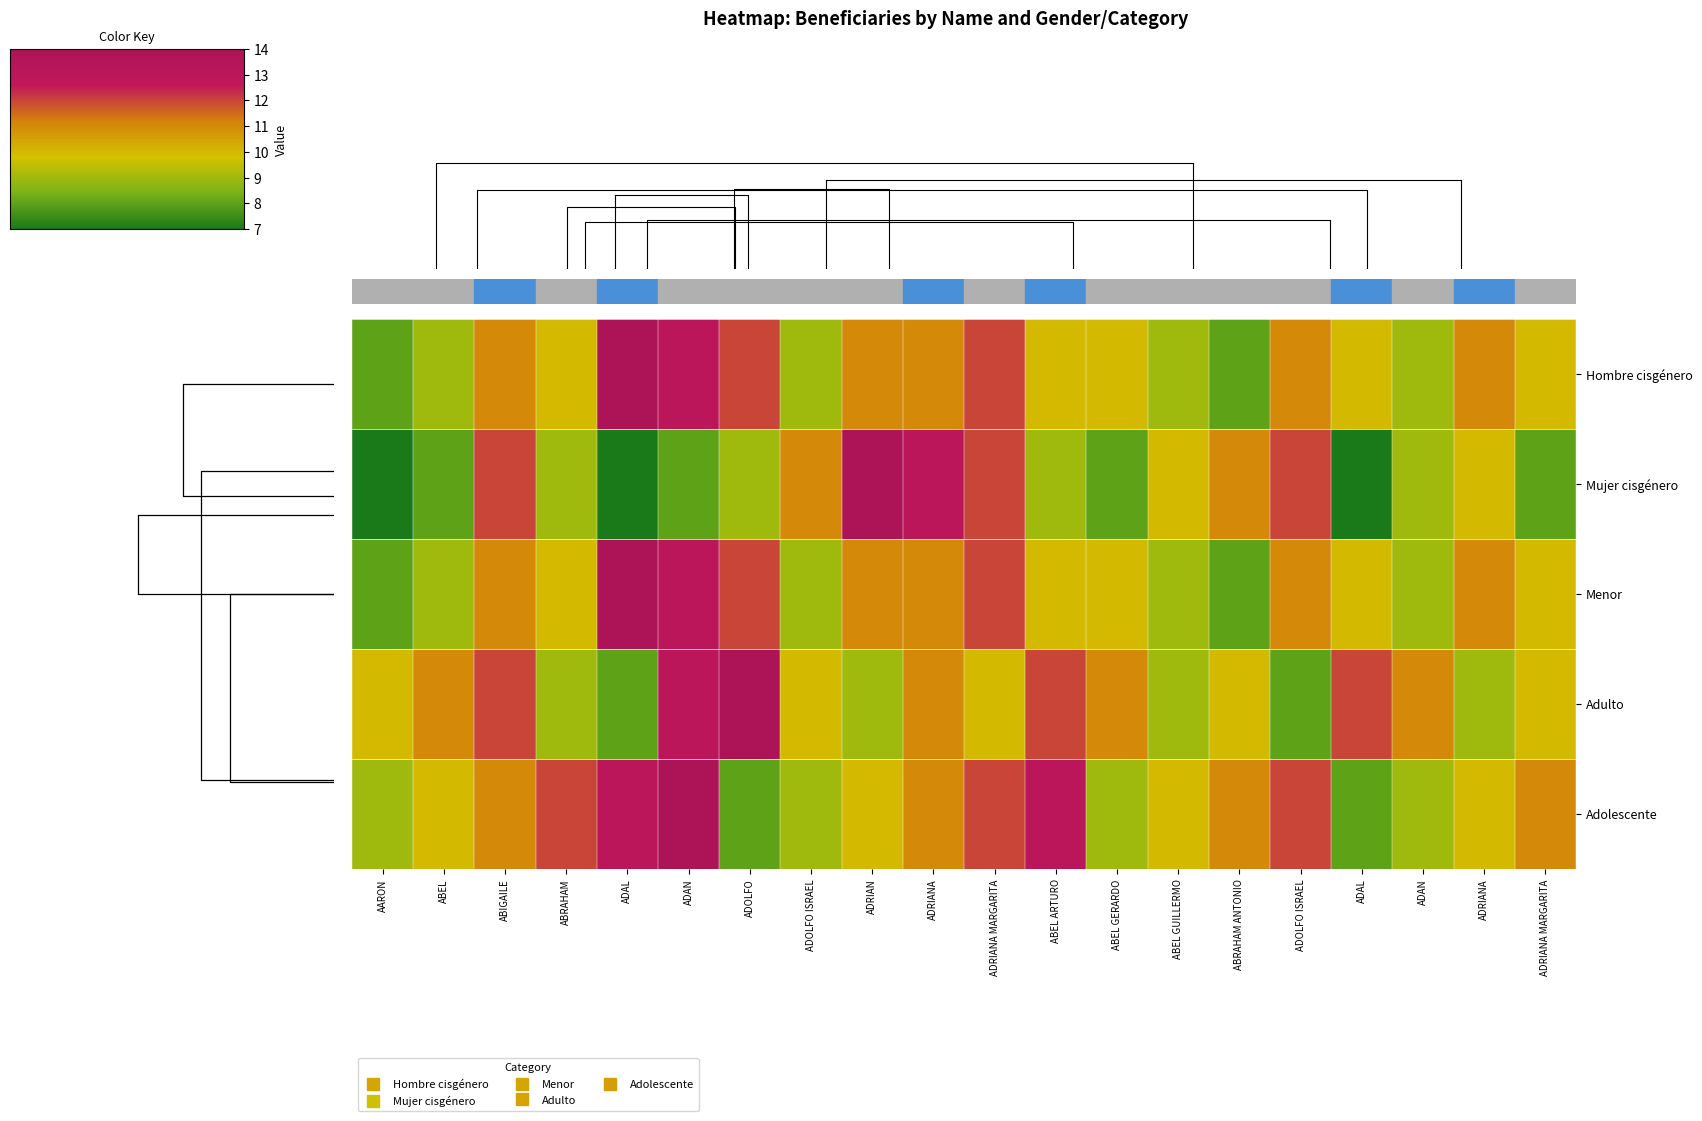

What is the total value across all series at ABRAHAM?

50